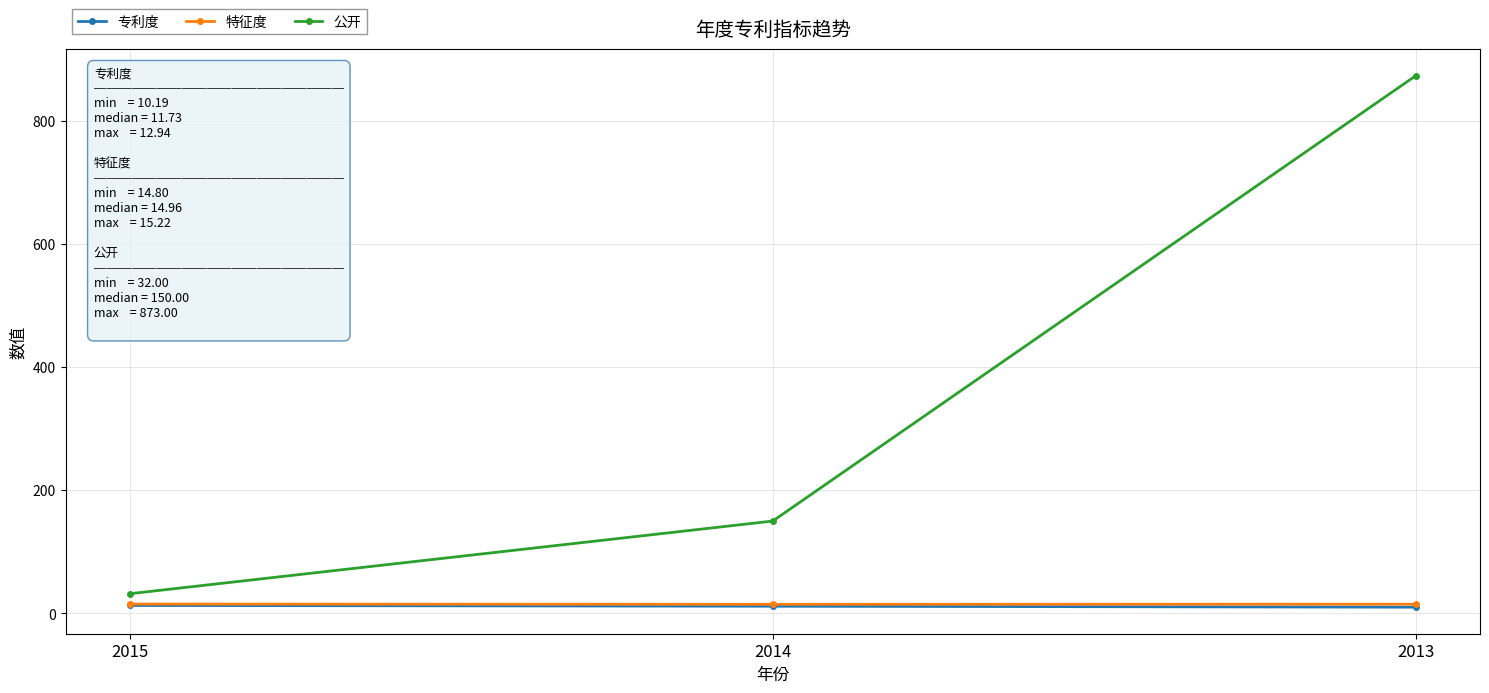

Which series has the largest range (max minus min)?

公开